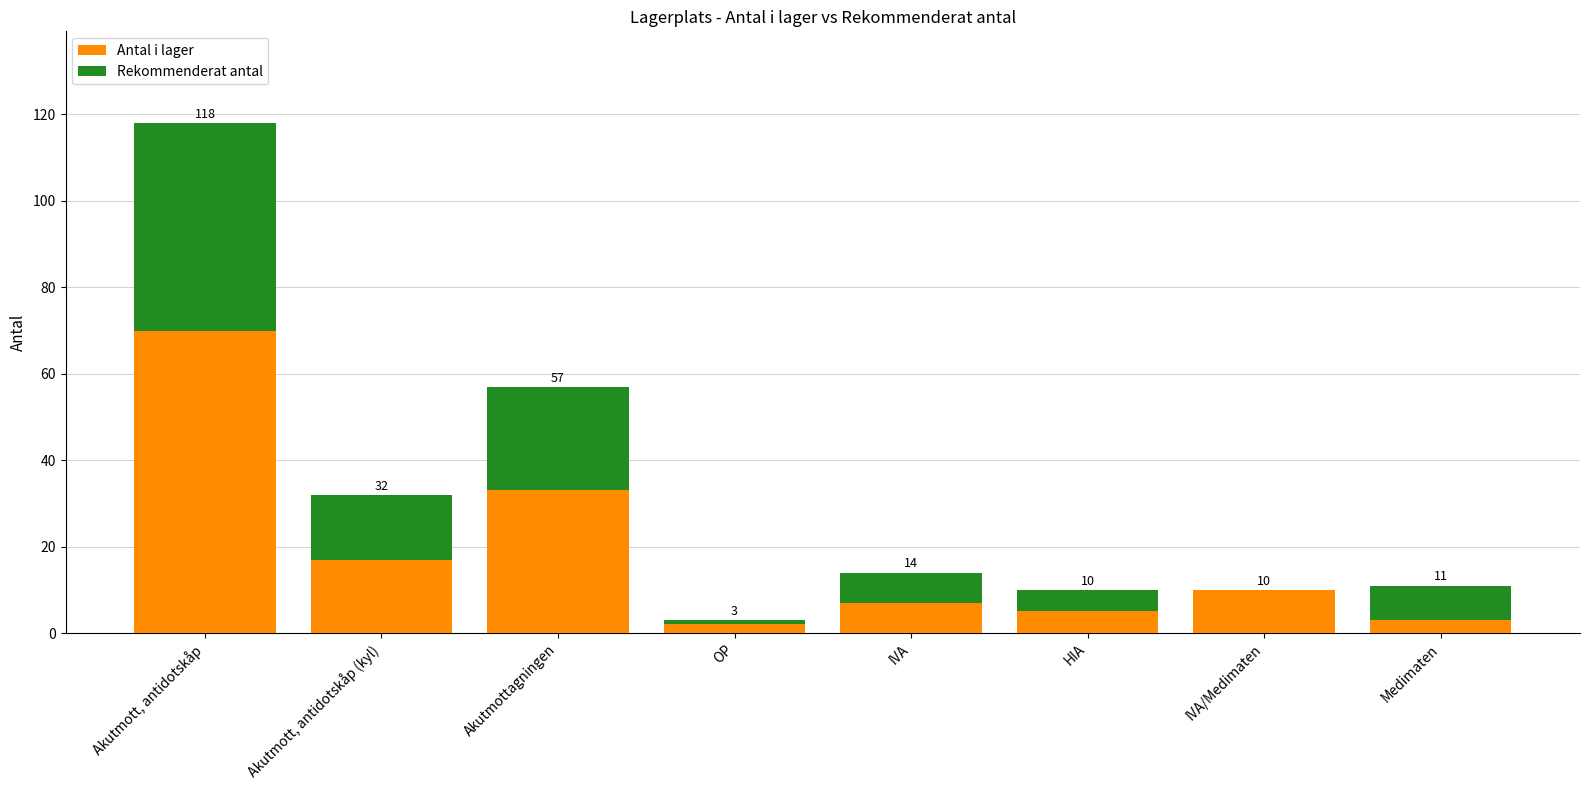

What are all the series names shown in the legend?

Antal i lager, Rekommenderat antal